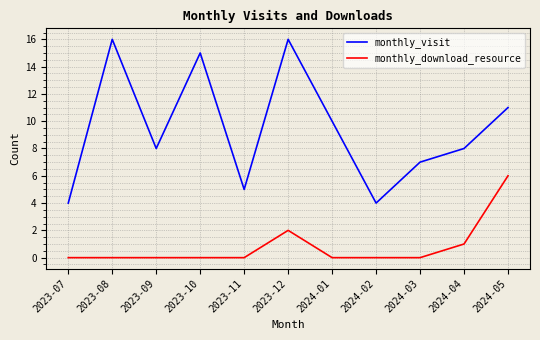

Rank the series at 2023-09 from highest to lowest value.

monthly_visit, monthly_download_resource